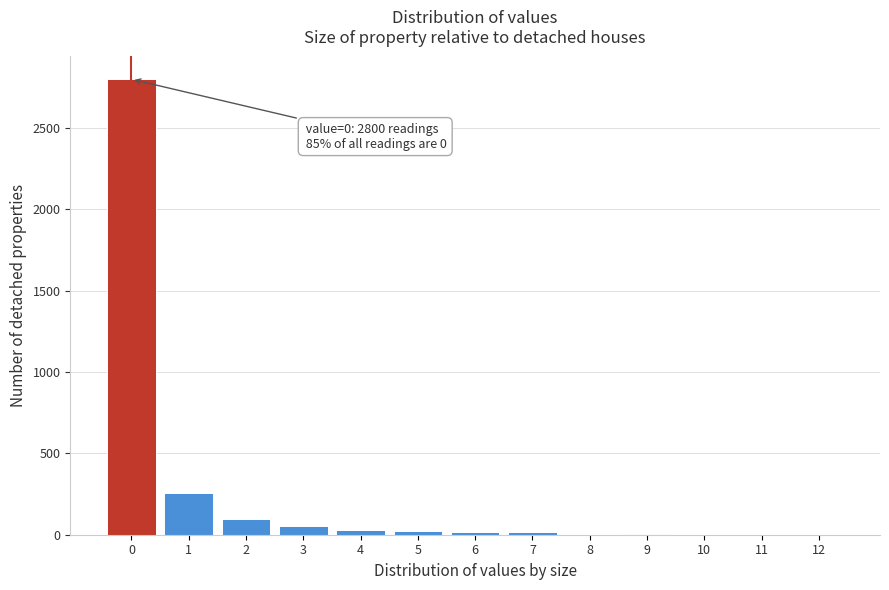

Over which range of the x-axis is the bar tallest?

-0.5 to 0.5